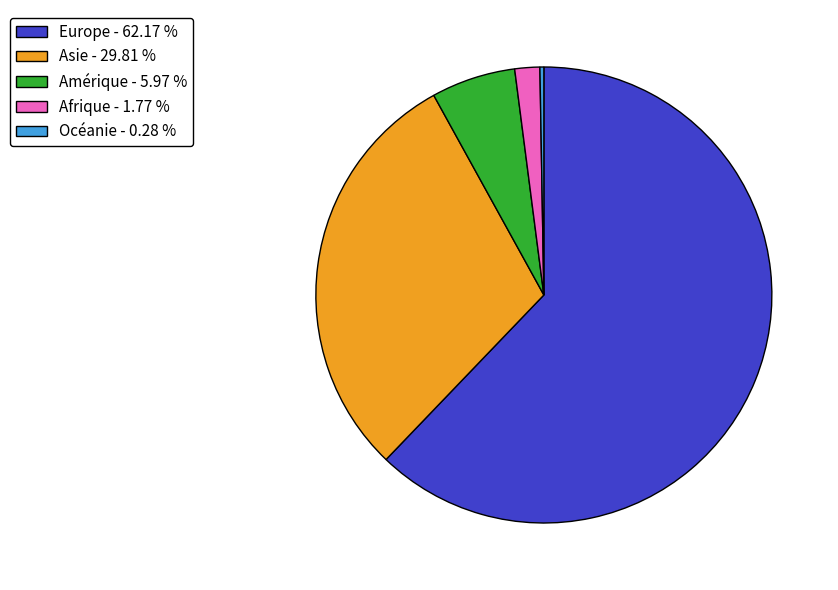

Is there any slice that represents more than half of the pie?

Yes